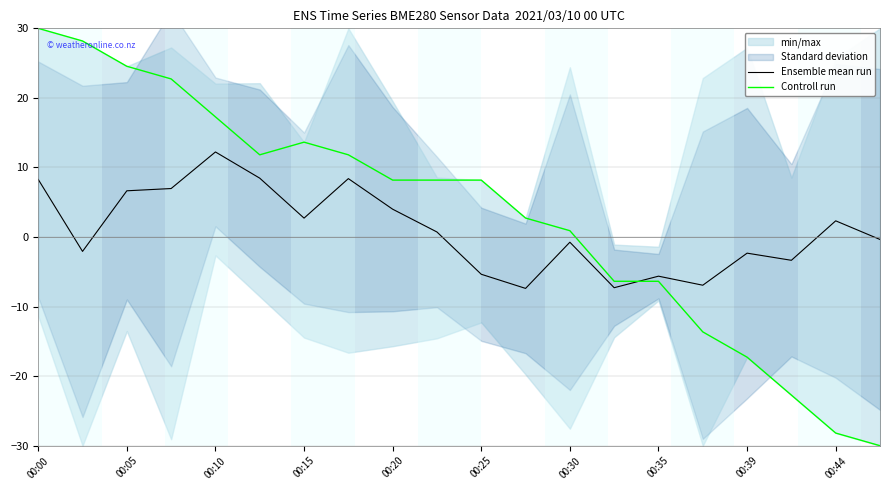

At which category is the sum across all series the highest?

00:00